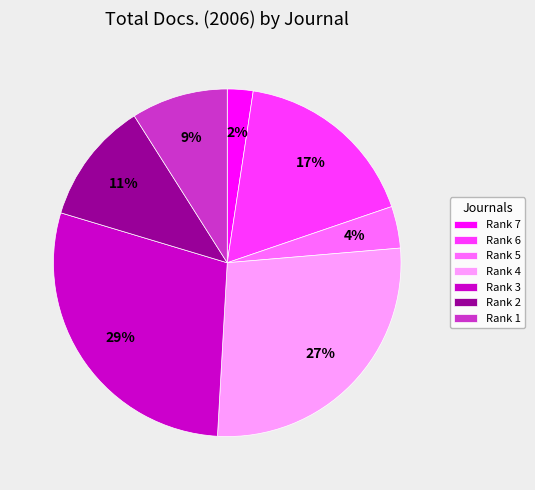

How many slices are in this pie chart?

7